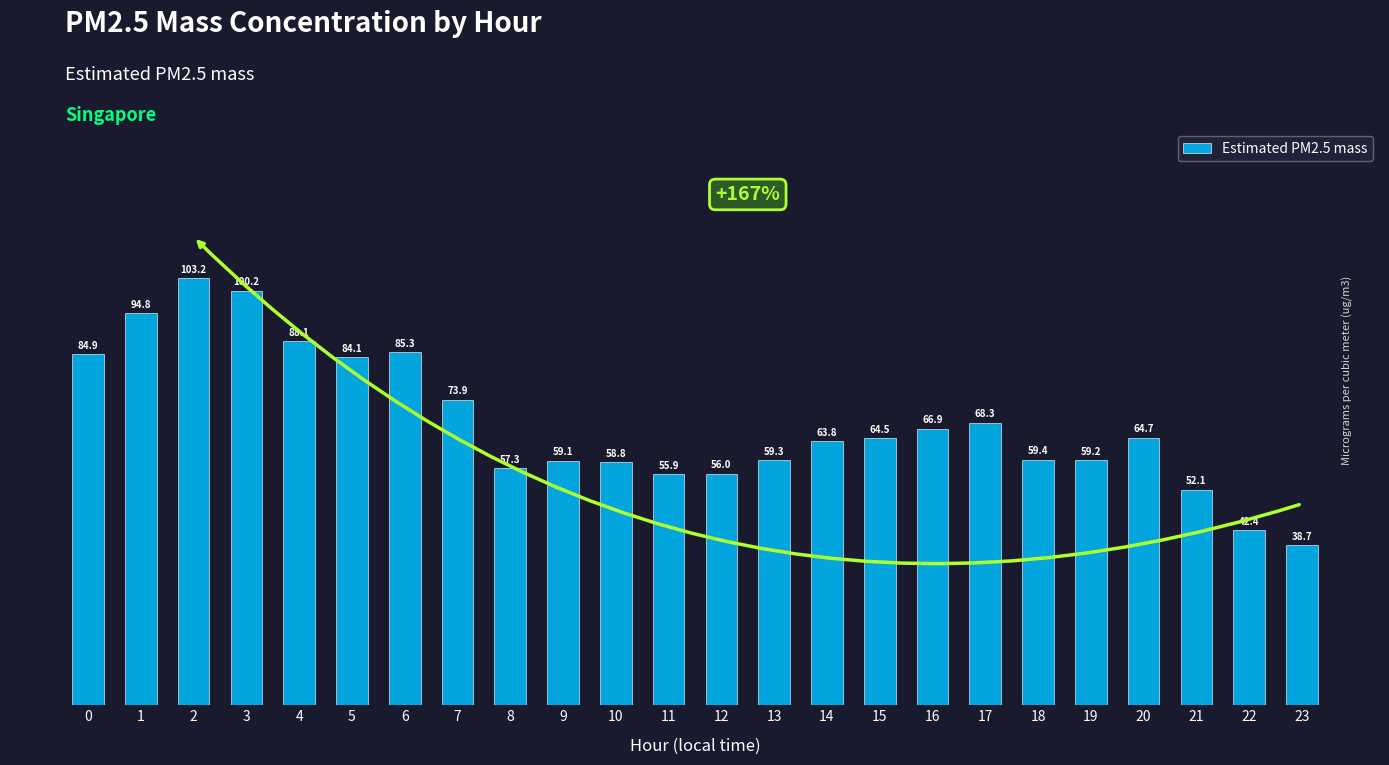

What is the difference between the maximum and minimum values?

64.5